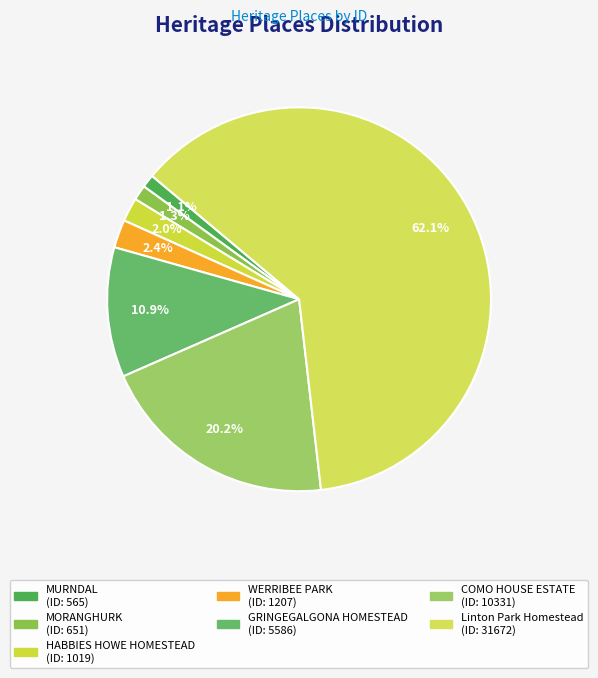

Rank the categories by value from lowest to highest.

MURNDAL, MORANGHURK, HABBIES HOWE HOMESTEAD, WERRIBEE PARK, GRINGEGALGONA HOMESTEAD, COMO HOUSE ESTATE, Linton Park Homestead